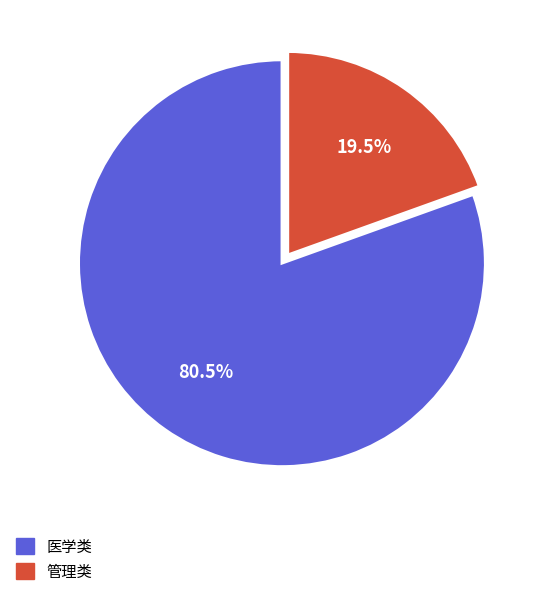

Which category has the smallest portion of the pie?

管理类